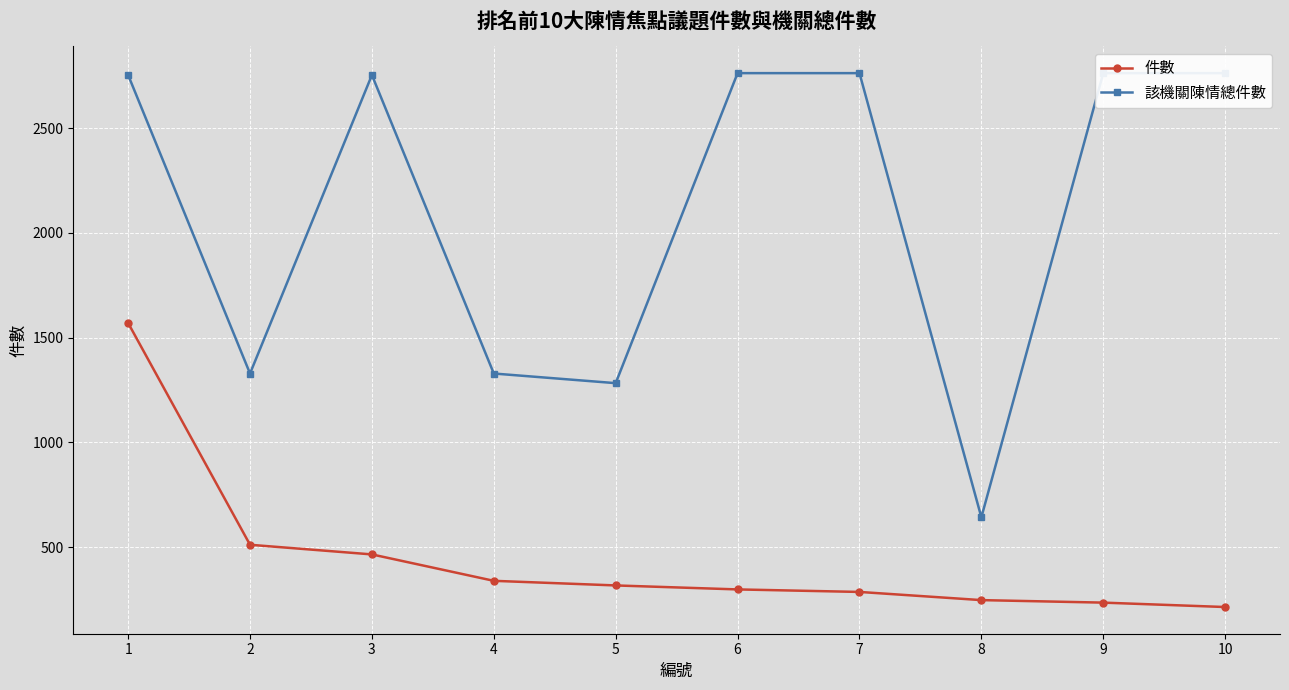

What are all the series names shown in the legend?

件數, 該機關陳情總件數